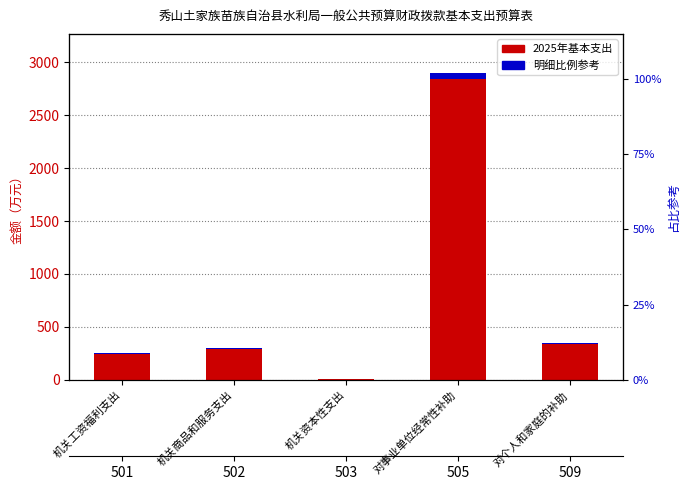

What is the label of the 5th bar from the left?

对个人和家庭的补助